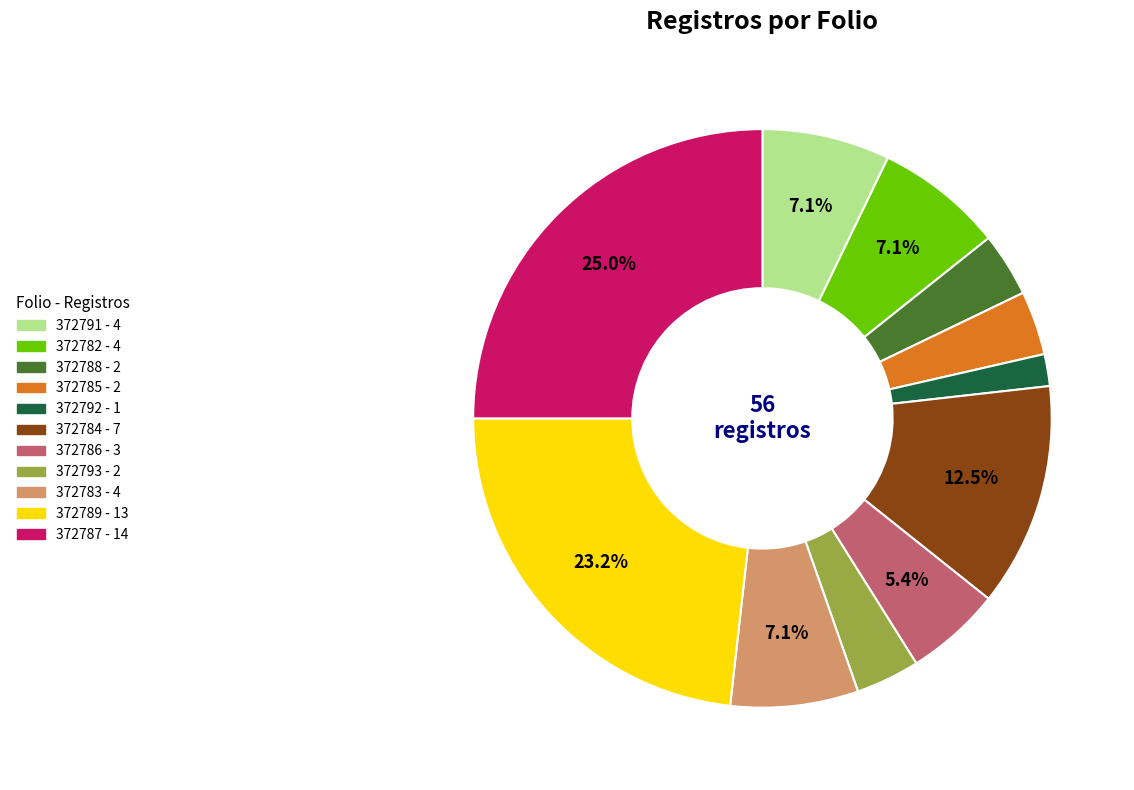

Which category has the biggest portion of the pie?

372787